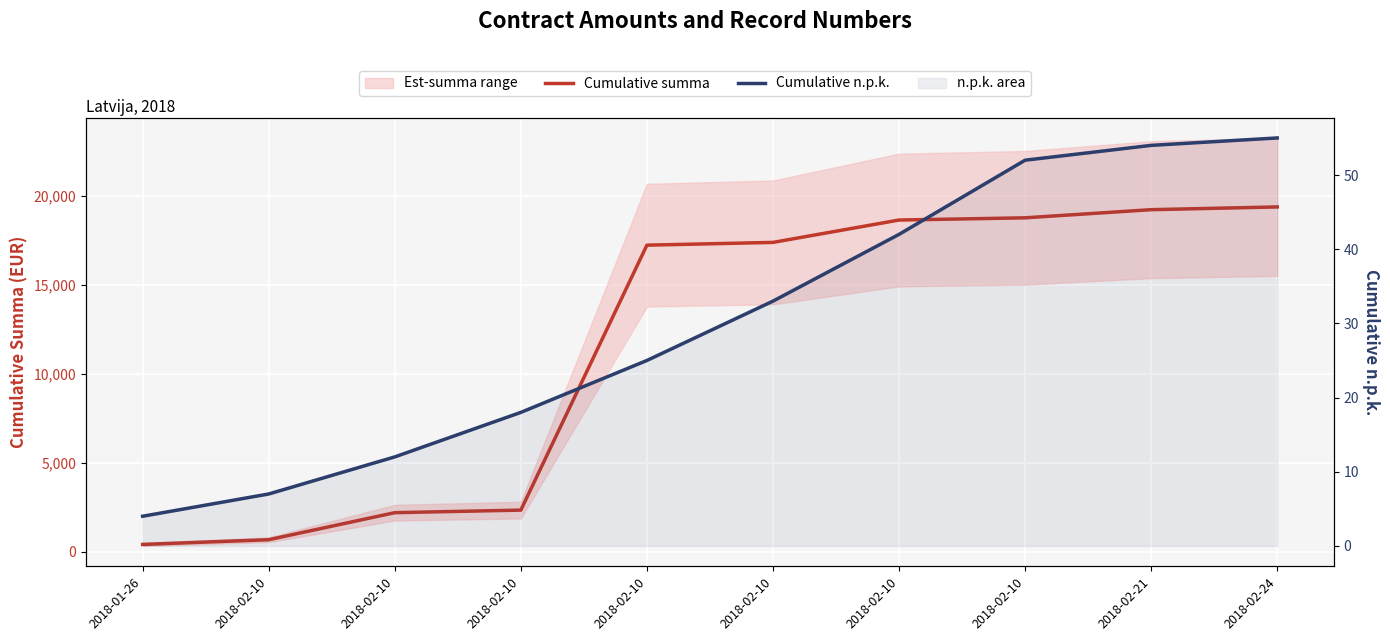

At which label does Cumulative n.p.k. reach its minimum?

2018-01-26